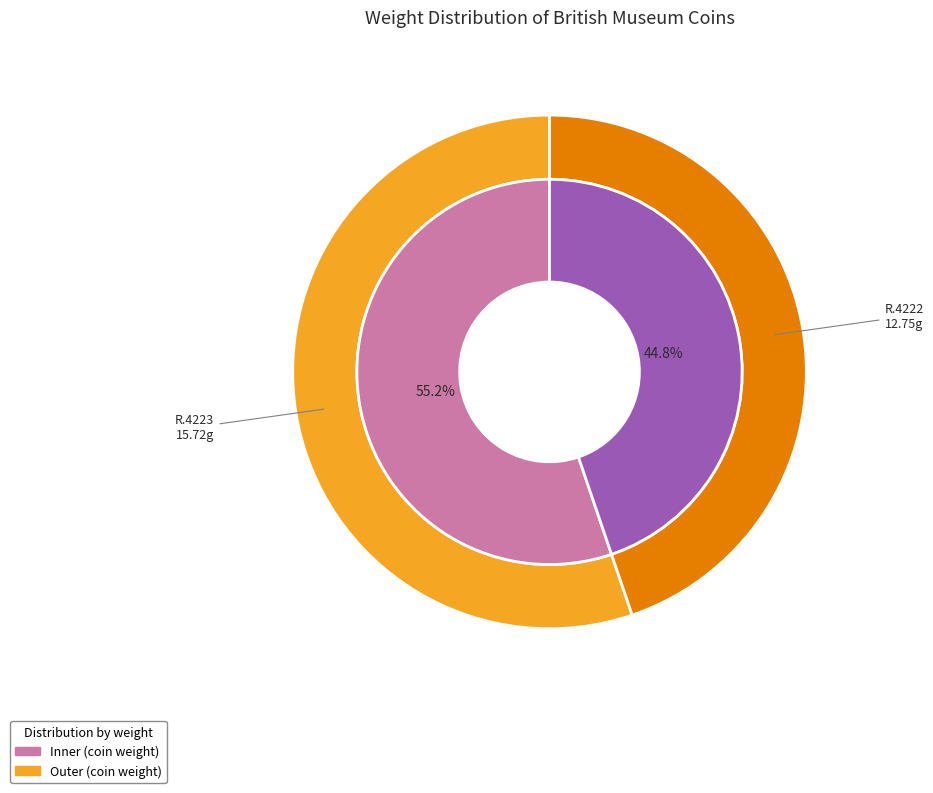

What is the smallest slice in the pie chart?

R.4222